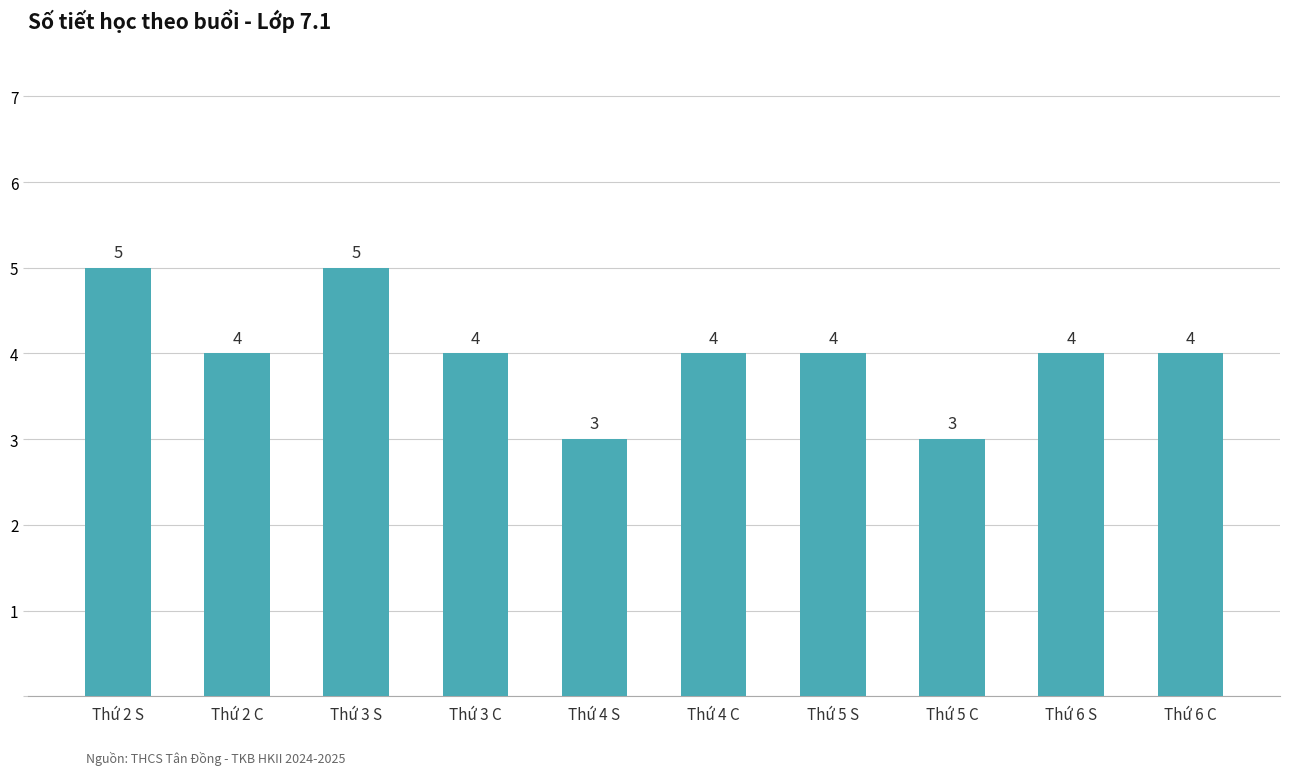

What is the change in value from Thứ 5 C to Thứ 6 S?

+1